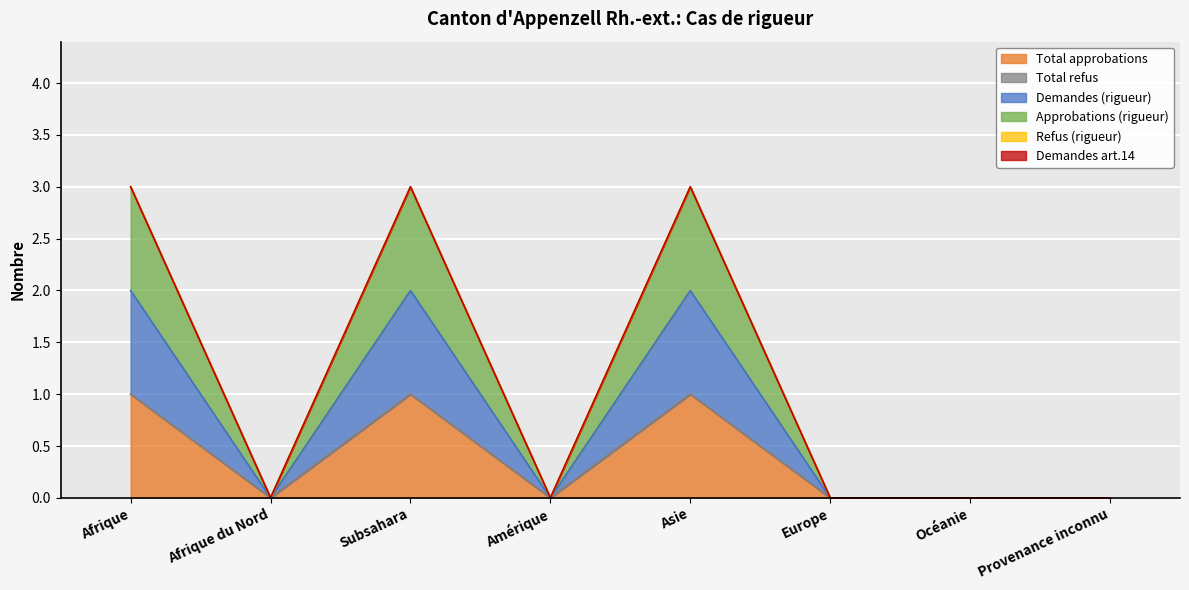

True or false: Approbations (rigueur) and Demandes (rigueur) intersect in this chart.

False